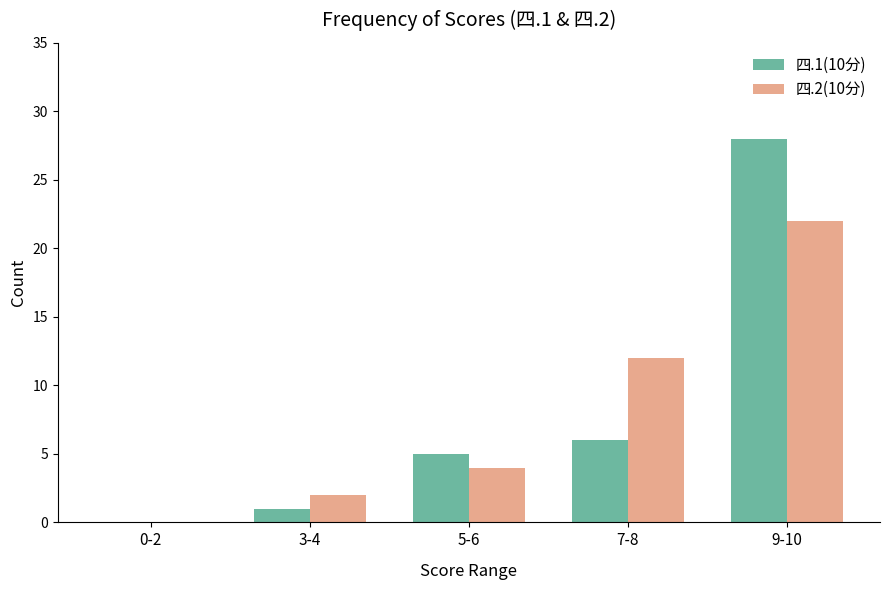

Is the value of 四.1(10分) at 5-6 greater than the value of 四.2(10分) at 3-4?

Yes